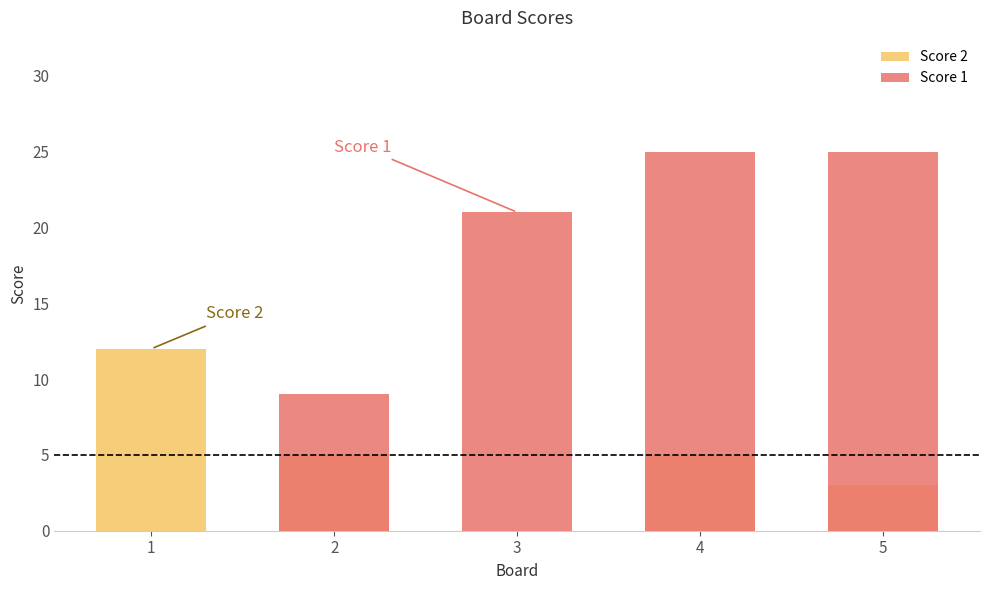

What is the value of the Score 2 bar at the 5th from the left?

3